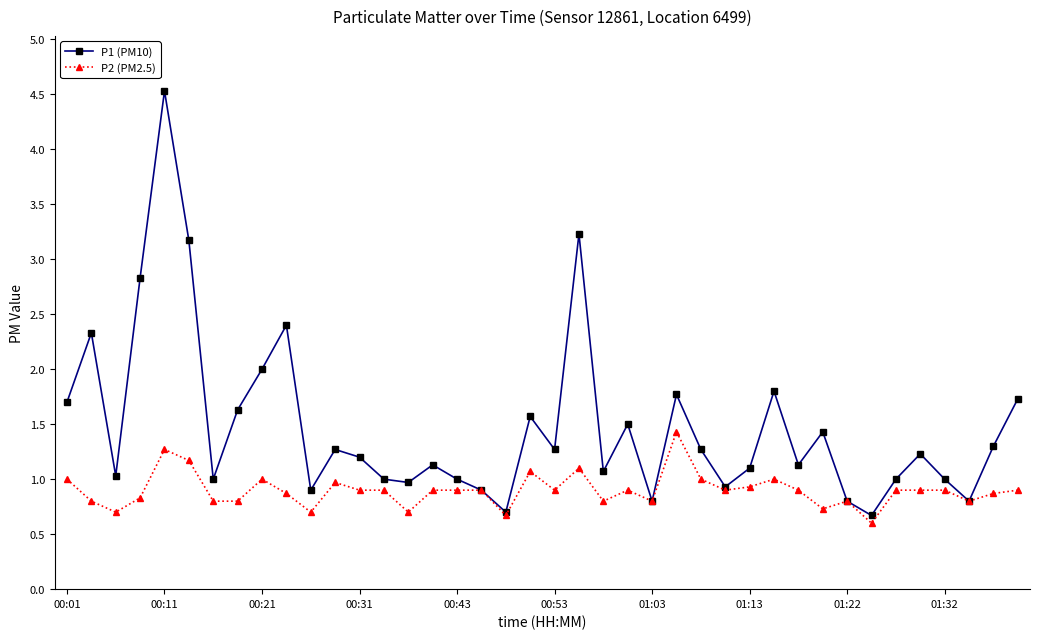

What is the maximum value for P2 (PM2.5)?

1.4